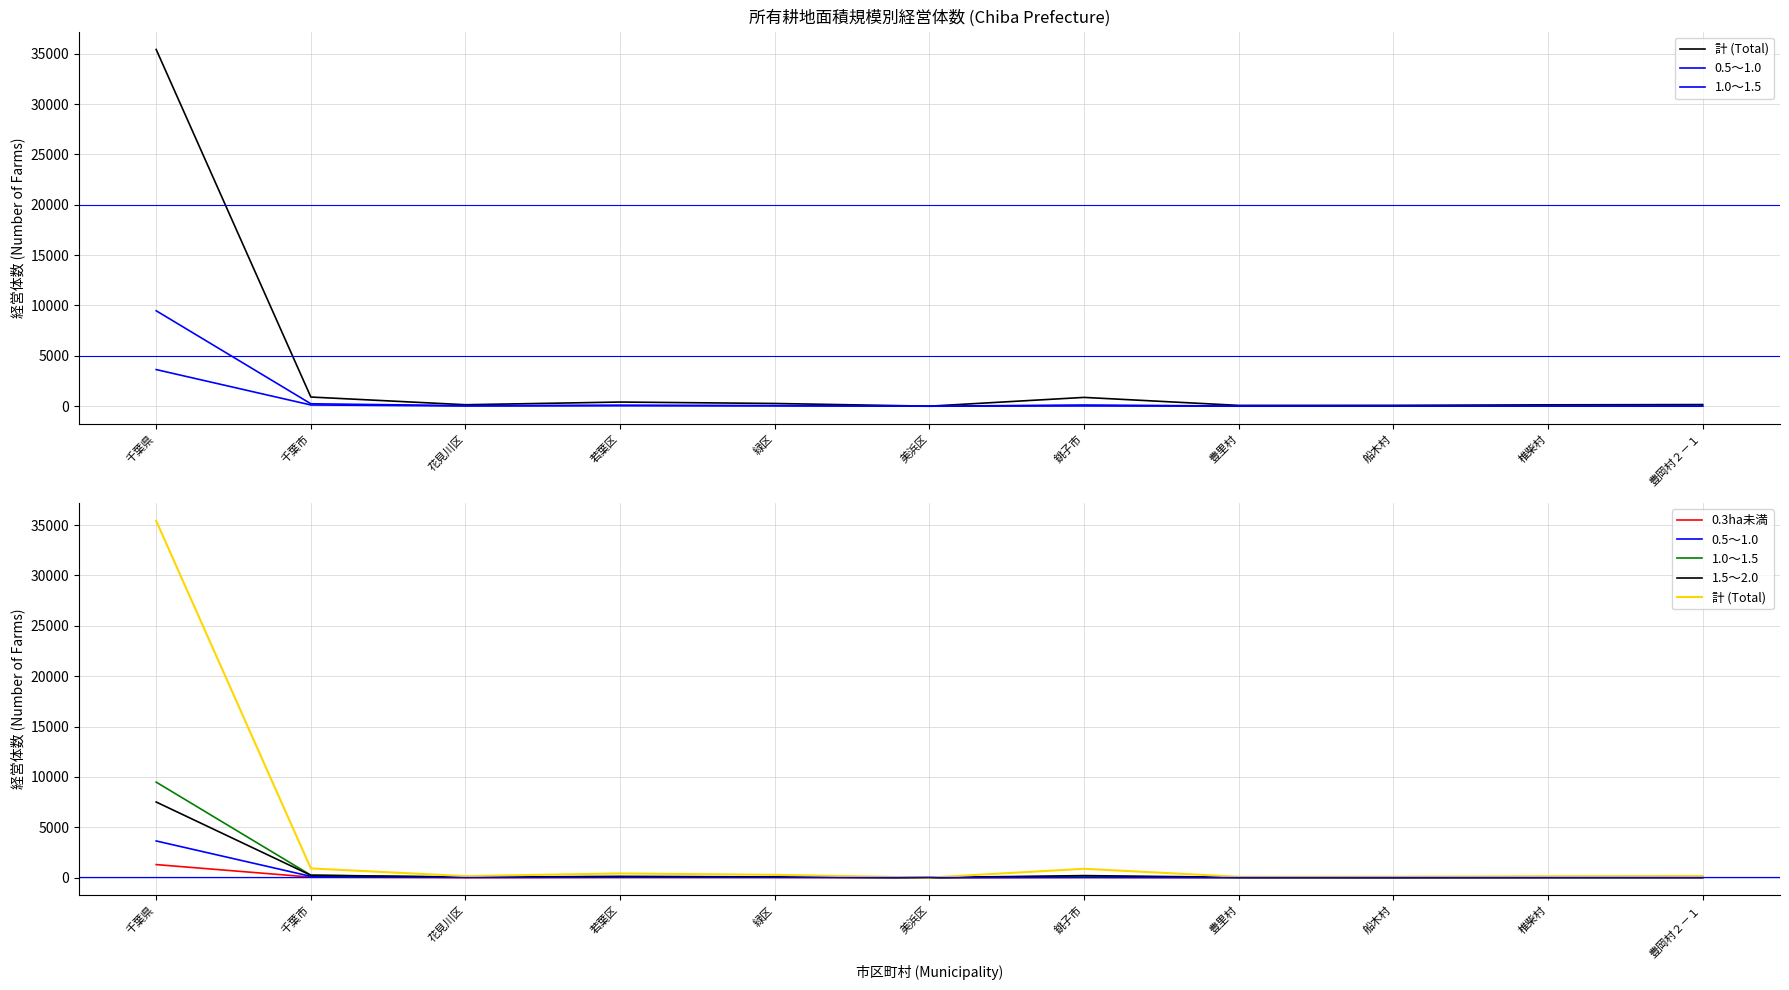

True or false: 1.5～2.0 has more than 1 interior local peaks.

True